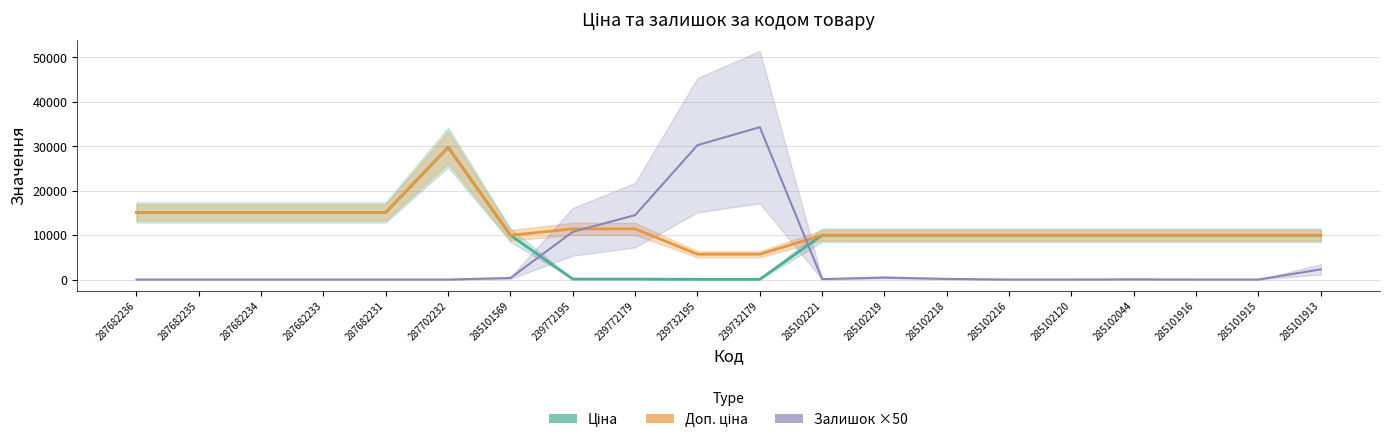

Is it true that Доп. ціна equals 5699.2 at 239772179?

False